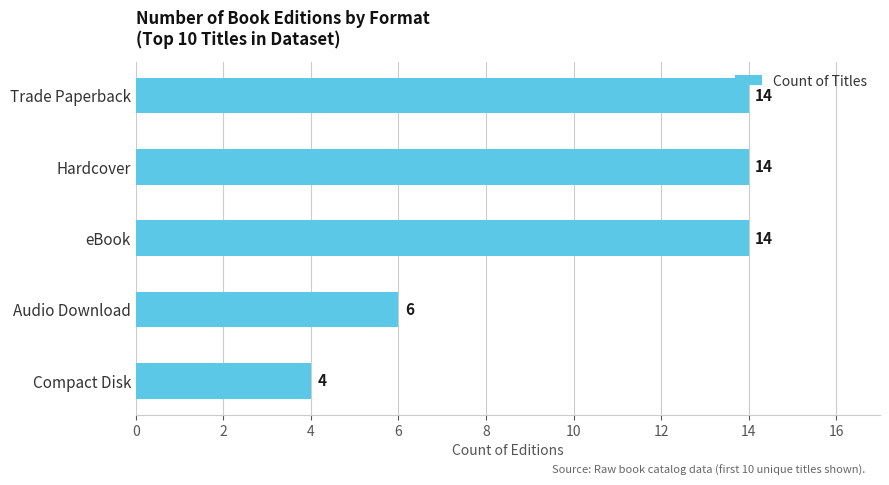

Reading bottom to top, extract all data points from this chart.

Compact Disk=4	Audio Download=6	eBook=14	Hardcover=14	Trade Paperback=14